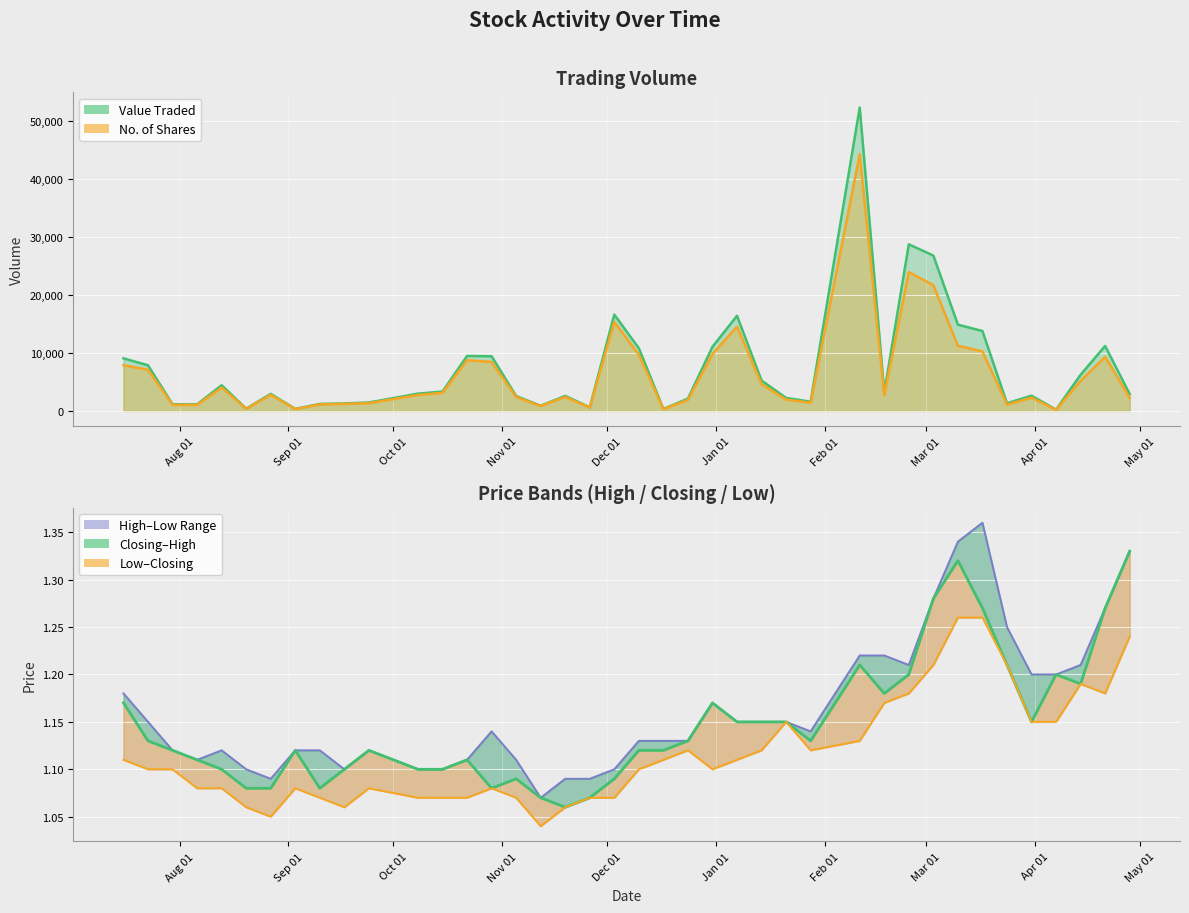

What is the maximum value for No. of Shares?

44265